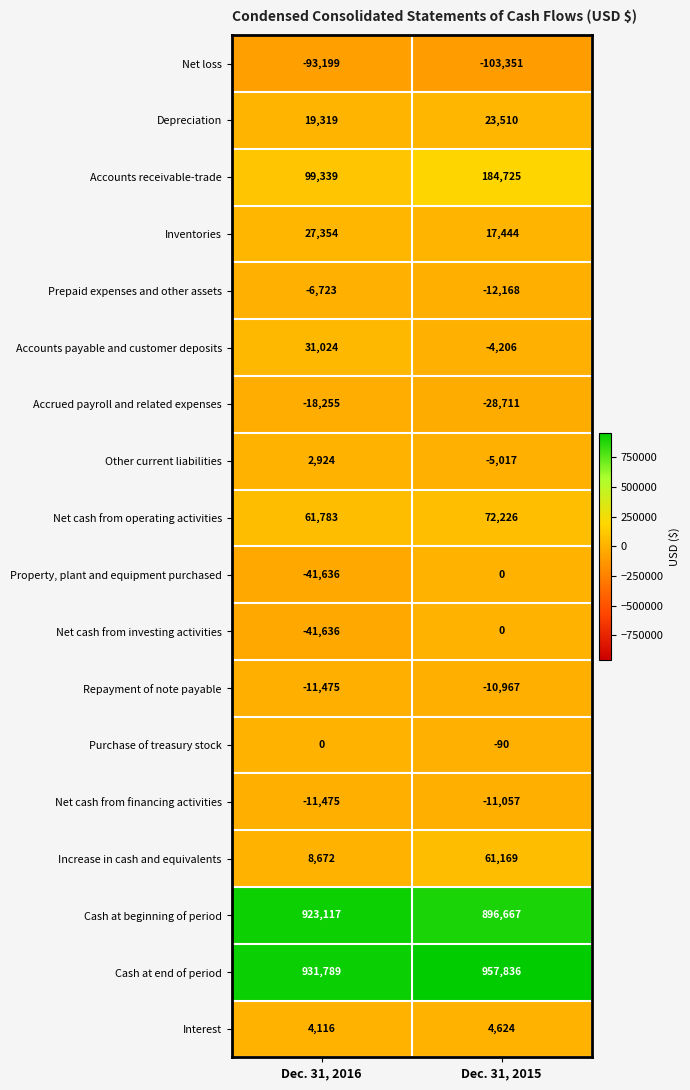

How many data points does each series have?

2